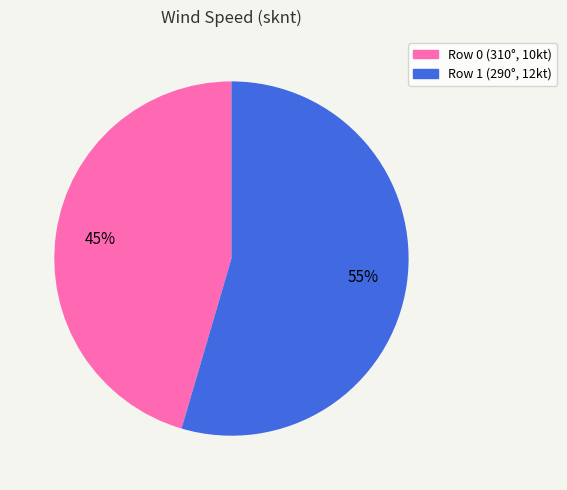

How many segments does this pie chart have?

2